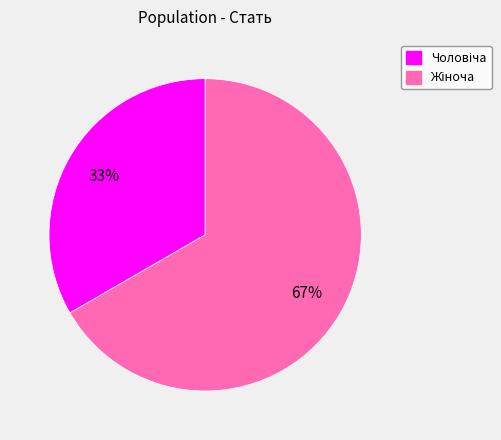

How many segments does this pie chart have?

2